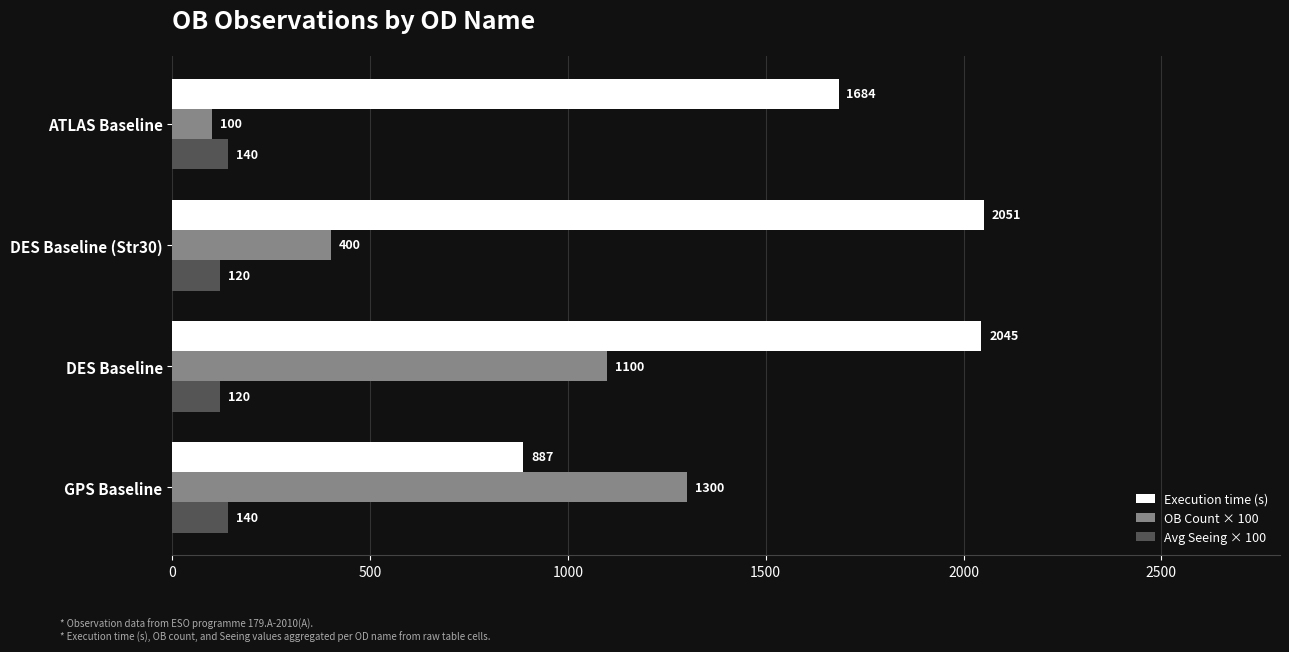

Which series has the widest spread of values?

OB Count × 100